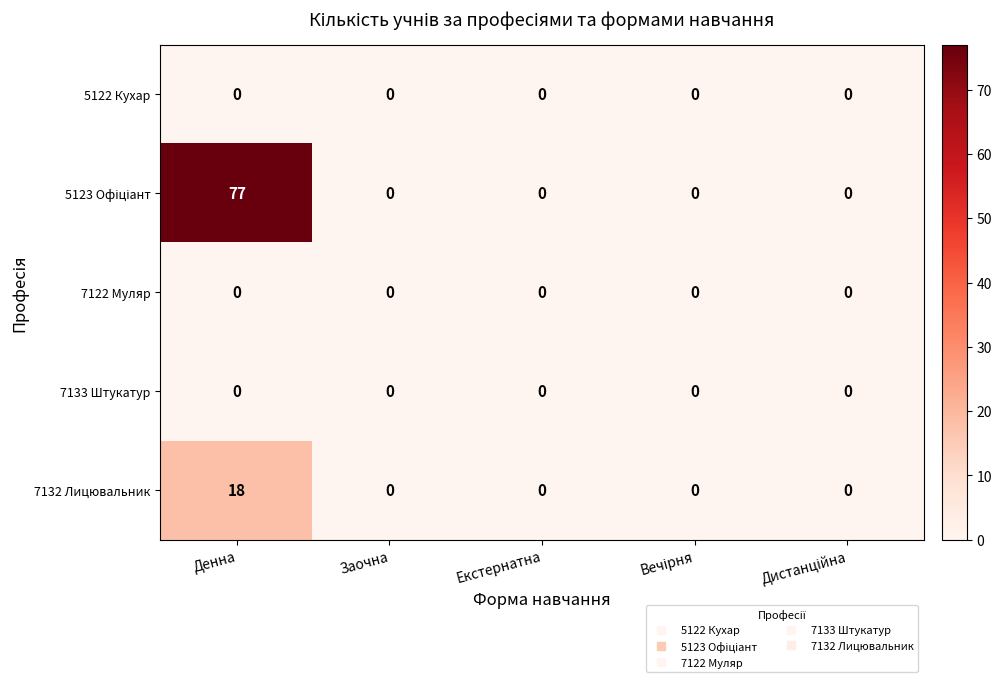

At which category is the sum across all series the highest?

Денна